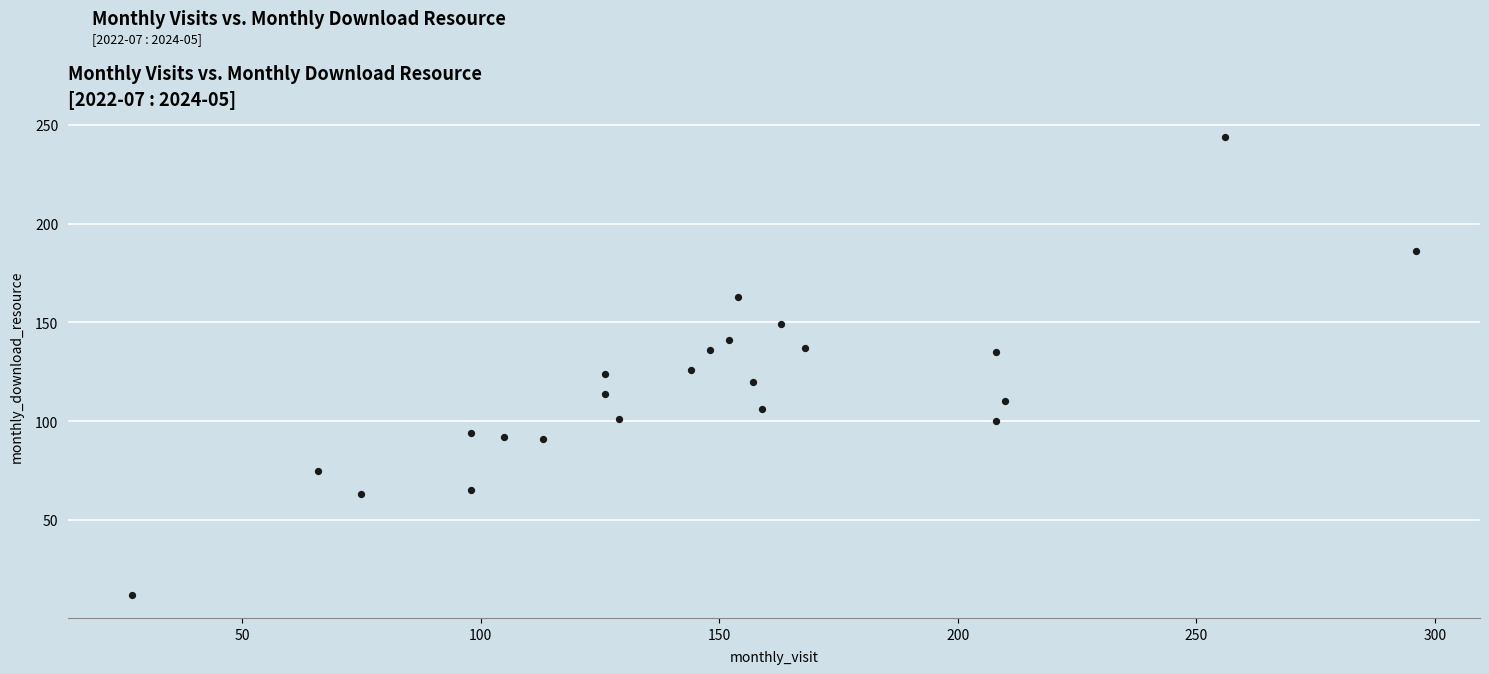

What is the range of Y values (max minus min)?

232